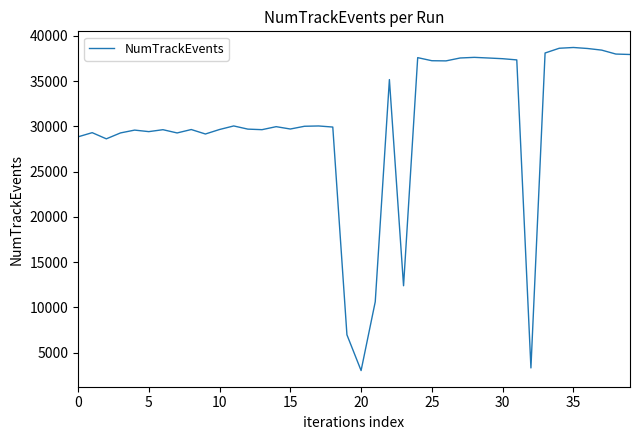

What is the maximum value shown in the chart?

38707